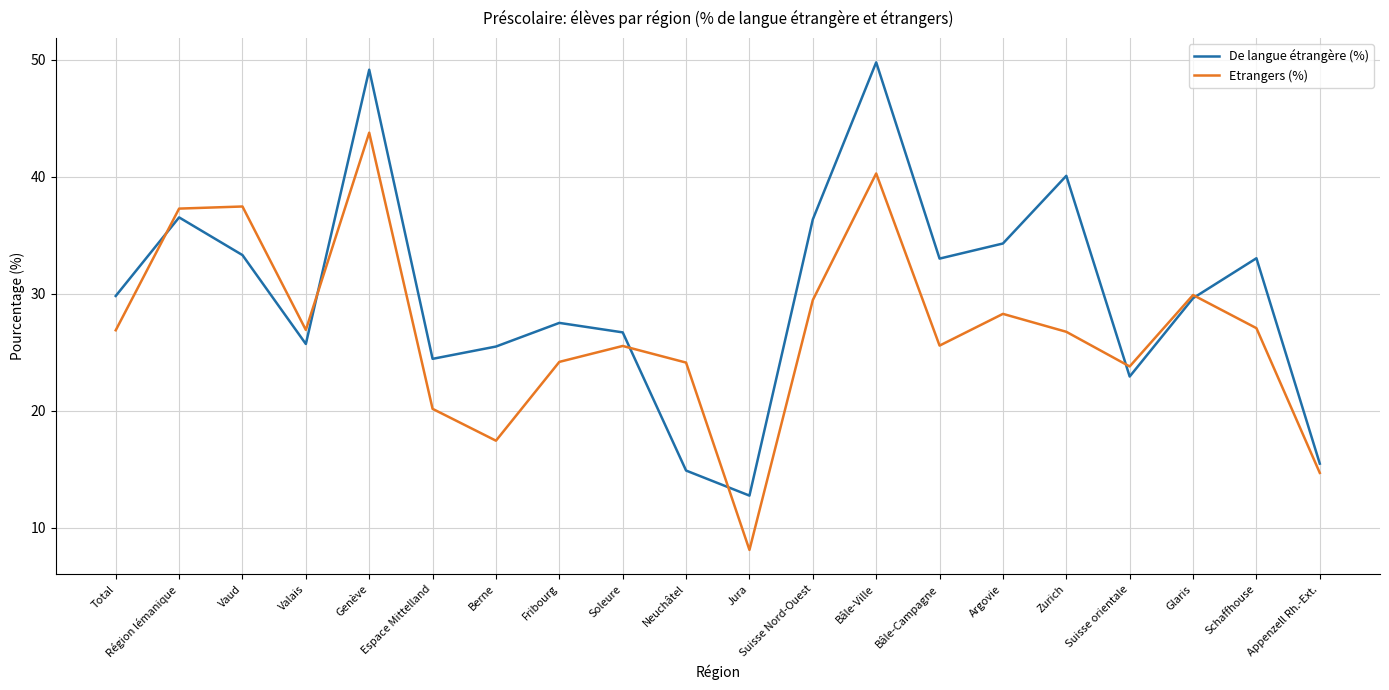

The value of De langue étrangère (%) at Appenzell Rh.-Ext. is 20.6. True or false?

False